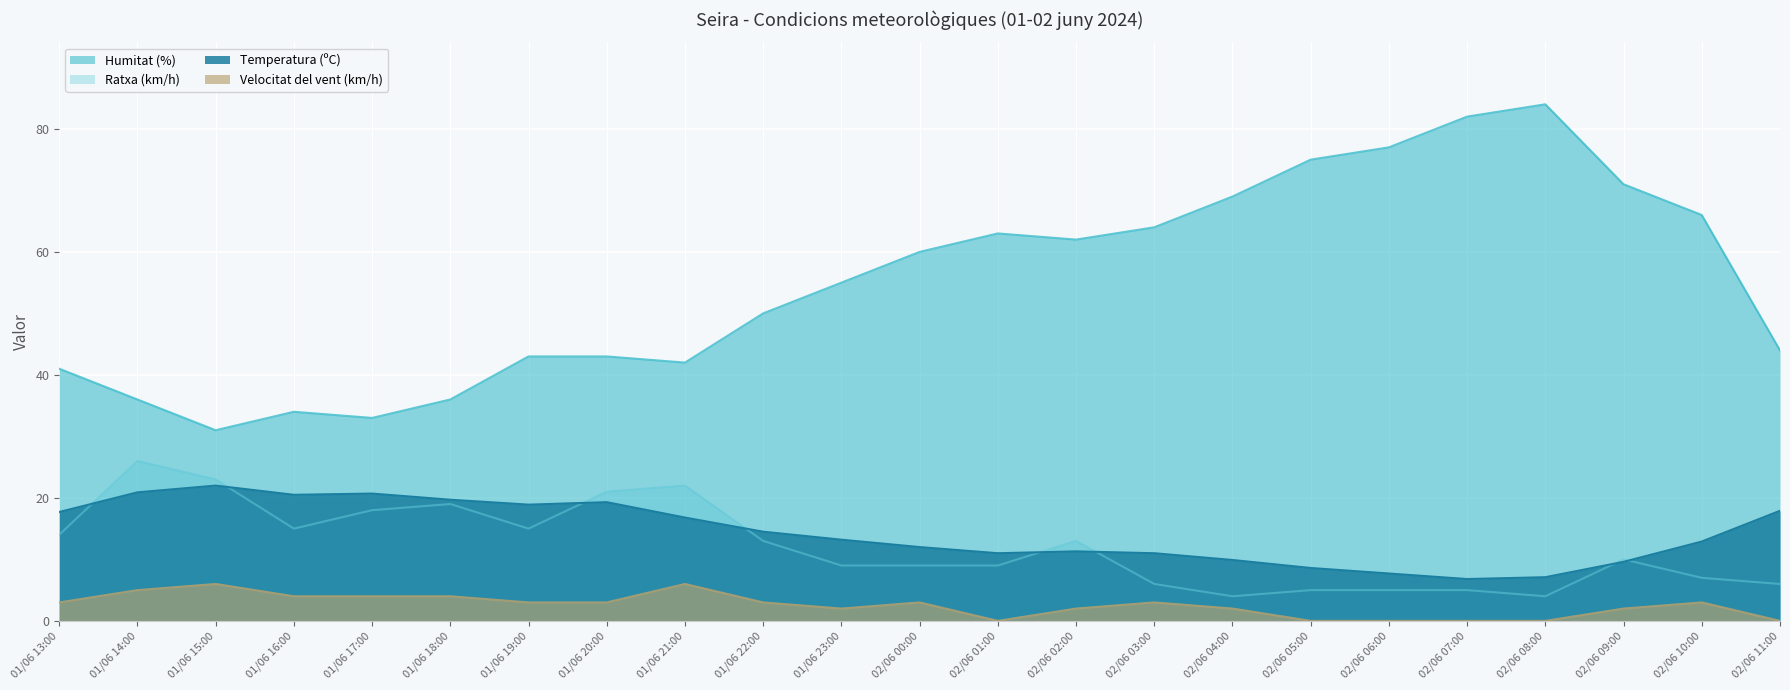

What are all the series names shown in the legend?

Humitat (%), Ratxa (km/h), Temperatura (ºC), Velocitat del vent (km/h)